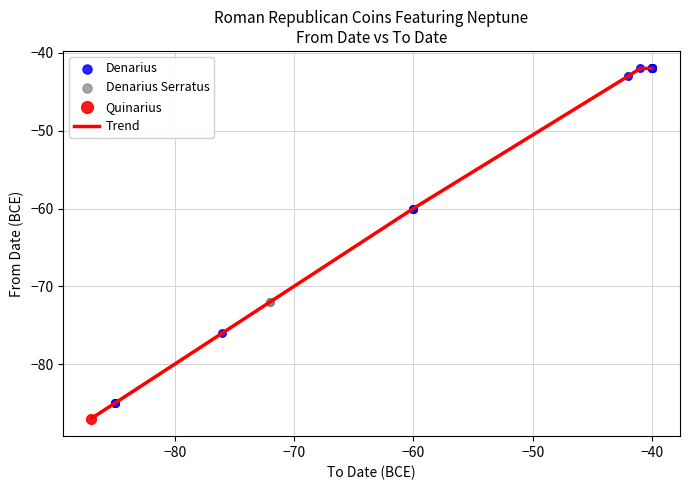

What is the difference between the maximum and minimum values?

45